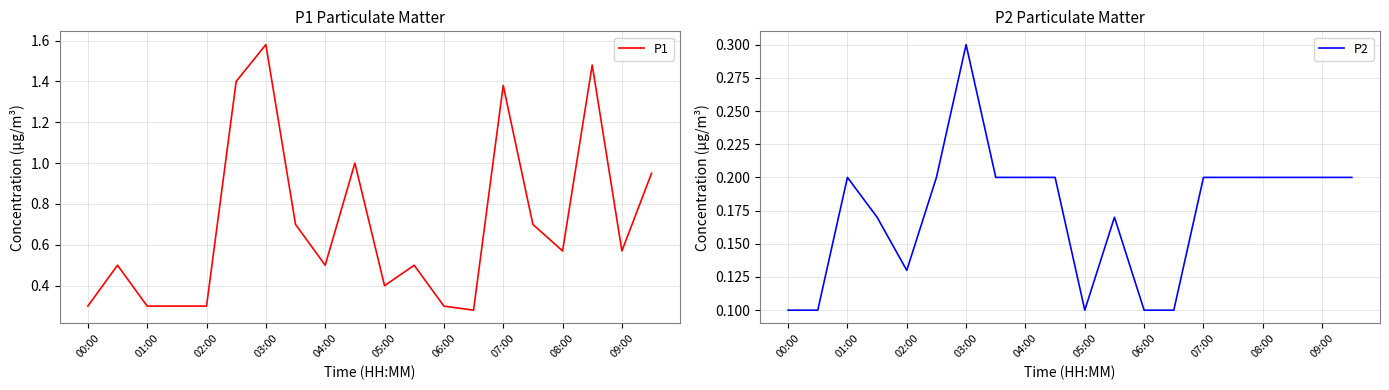

Is it true that P1 equals 0.7 at 05:00?

False